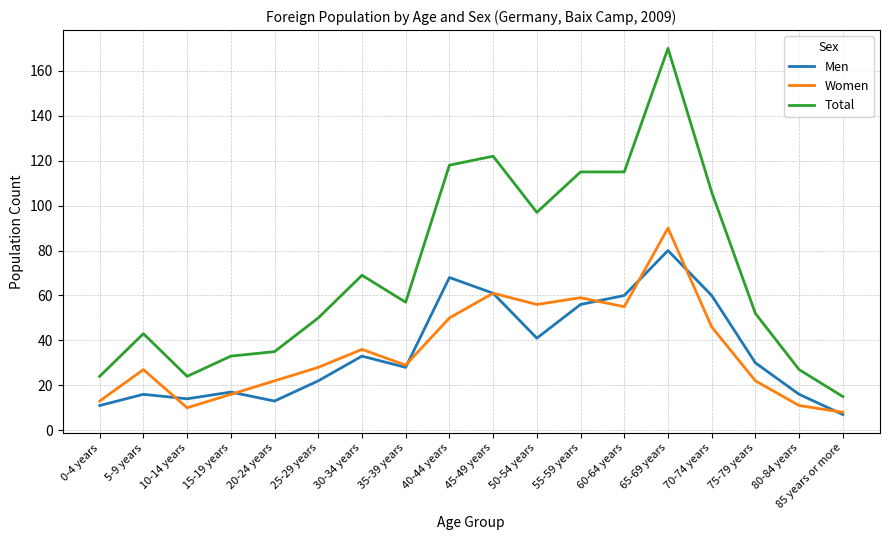

How many series are shown in this chart?

3